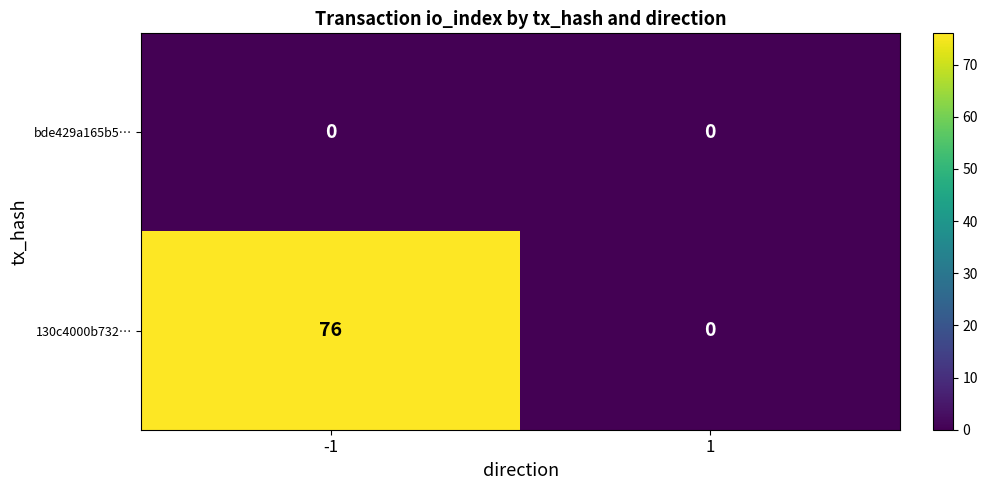

What is the maximum value shown in the chart?

76